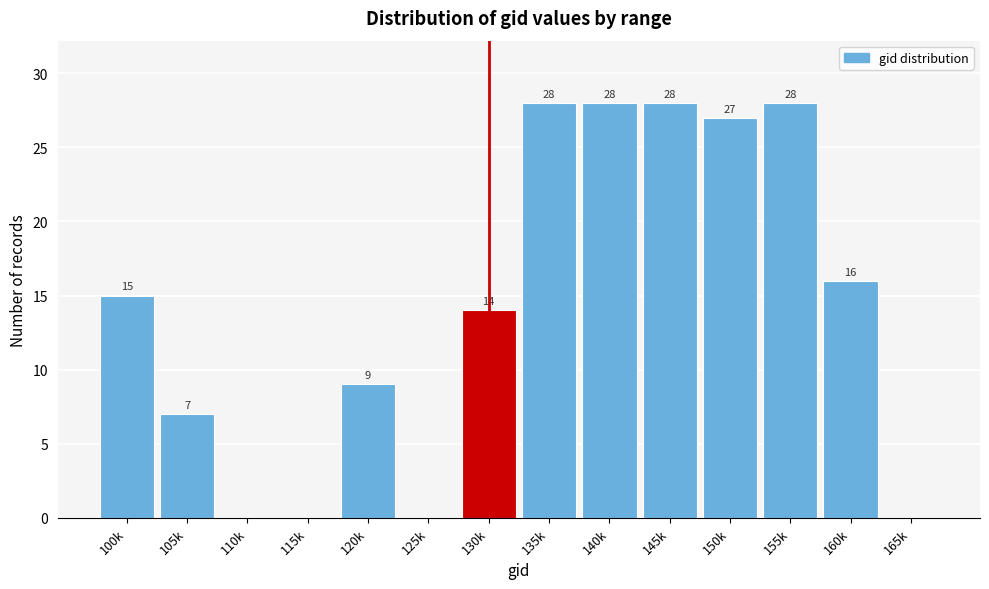

Reading right to left, what are all the values shown in this chart?

165k=0	160k=16	155k=28	150k=27	145k=28	140k=28	135k=28	130k=14	125k=0	120k=9	115k=0	110k=0	105k=7	100k=15